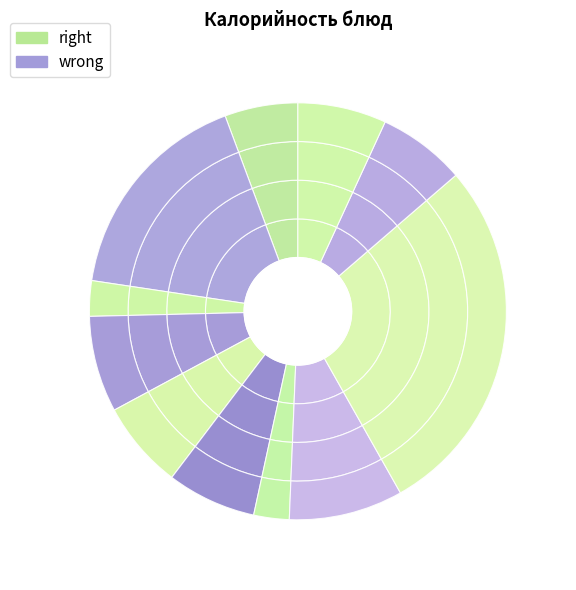

How much of the chart is everything except картофель отварной?

94.3%